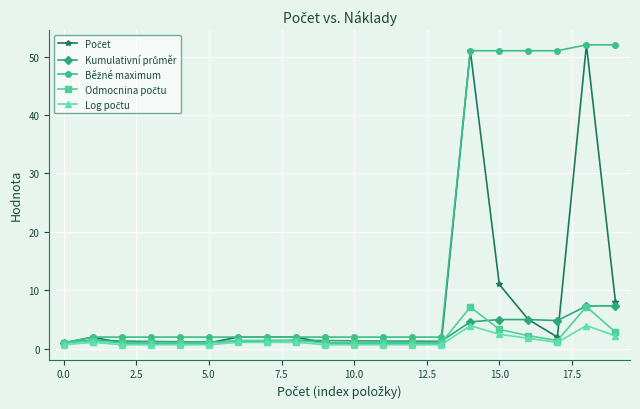

What is the greatest value displayed?

52.0